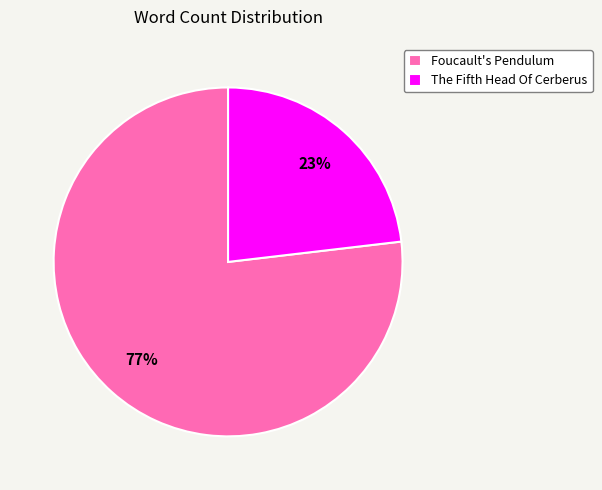

True or false: Foucault's Pendulum accounts for 88% of the total.

False